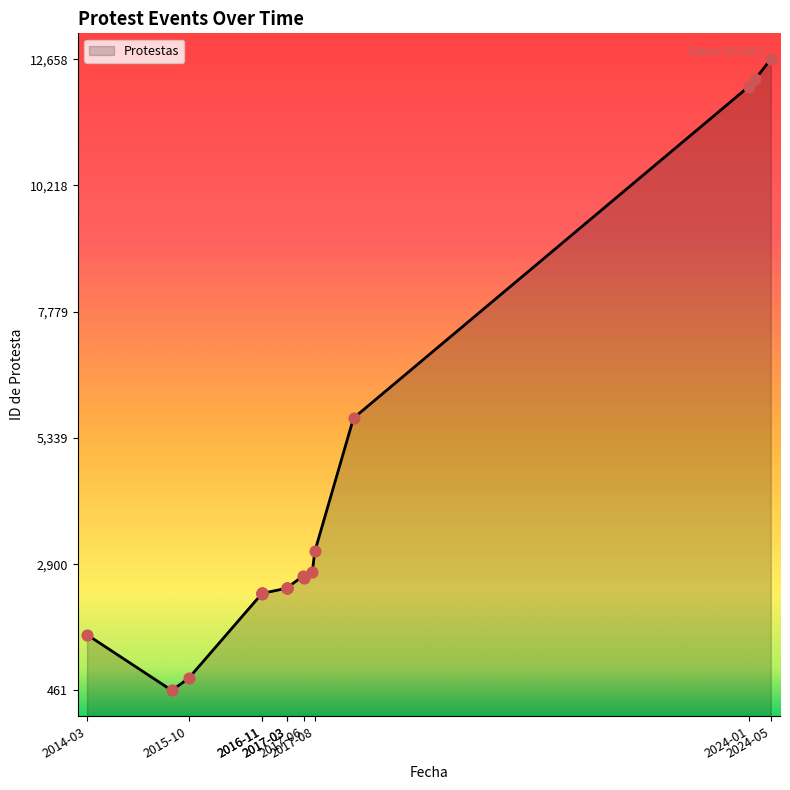

Which has a higher value, 2016-11 or 2015-10?

2016-11